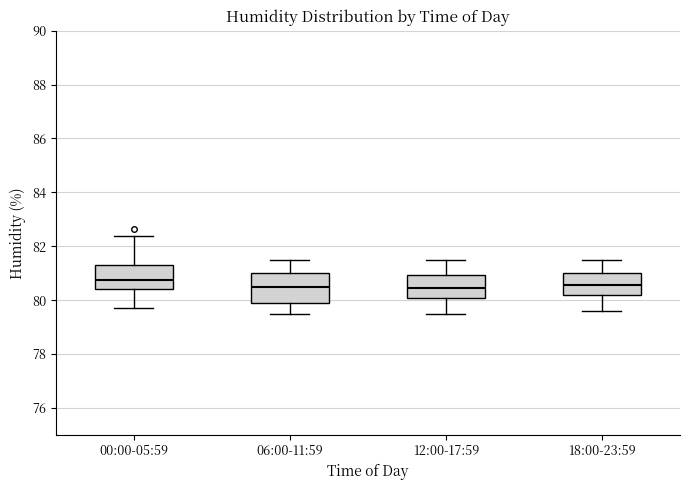

Where does the upper whisker of the box for 12:00-17:59 end on the y-axis? The values are not printed on the chart, so give them approximately, as read against the axis.

81.6